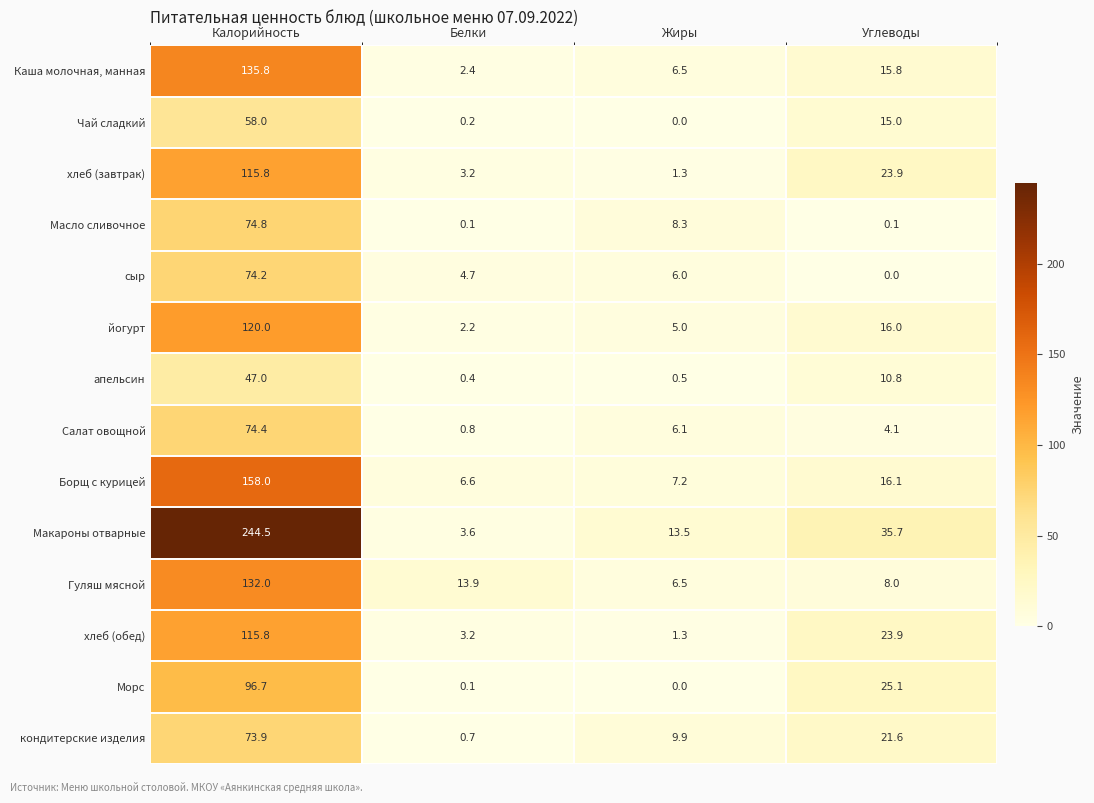

What is the difference between the maximum and minimum values in the йогурт series?

117.8